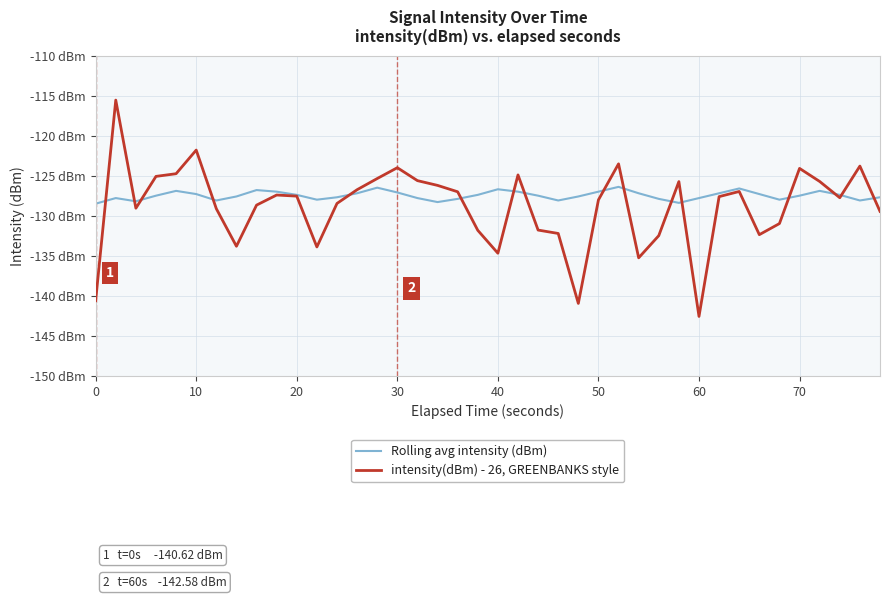

Which series ends up on top after the final intersection of Rolling avg intensity (dBm) and intensity(dBm) - 26, GREENBANKS style?

Rolling avg intensity (dBm)